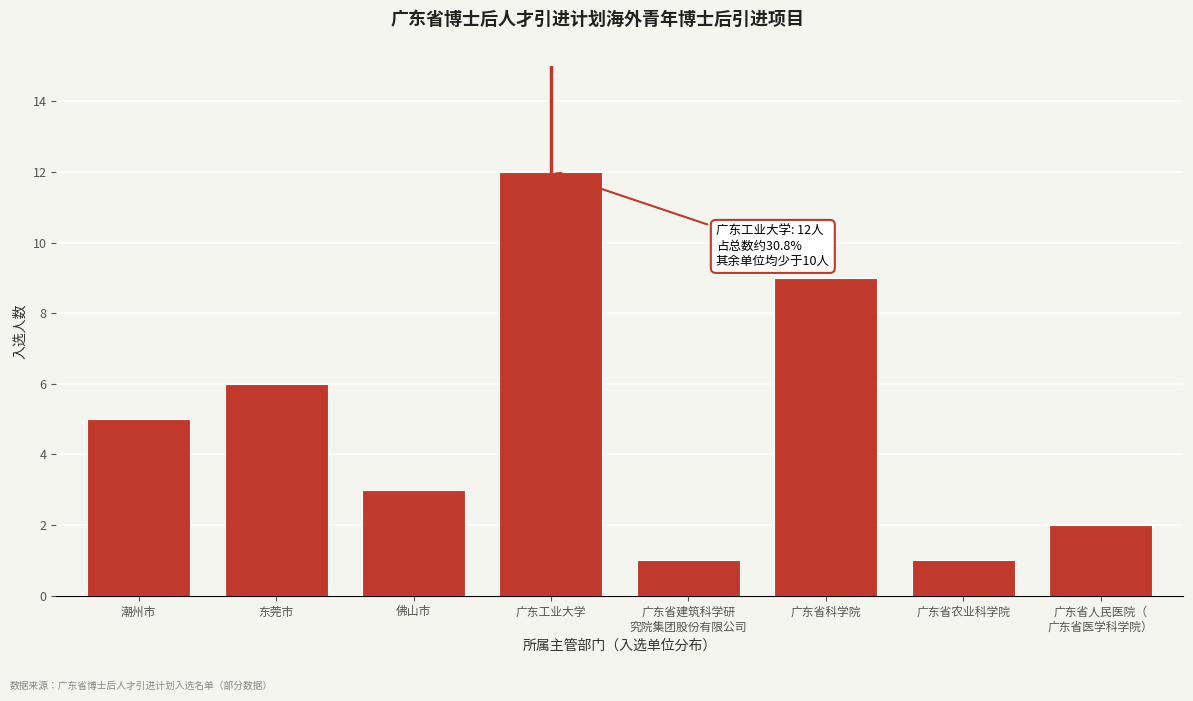

Reading left to right, what are all the values shown in this chart?

5	6	3	12	1	9	1	2